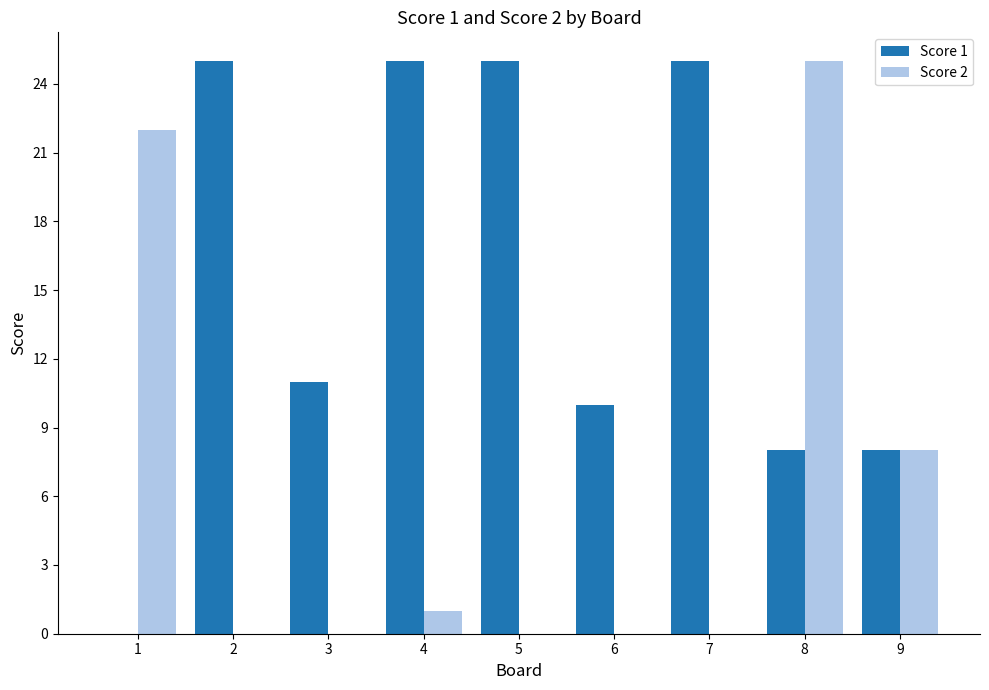

How many series are shown in this chart?

2